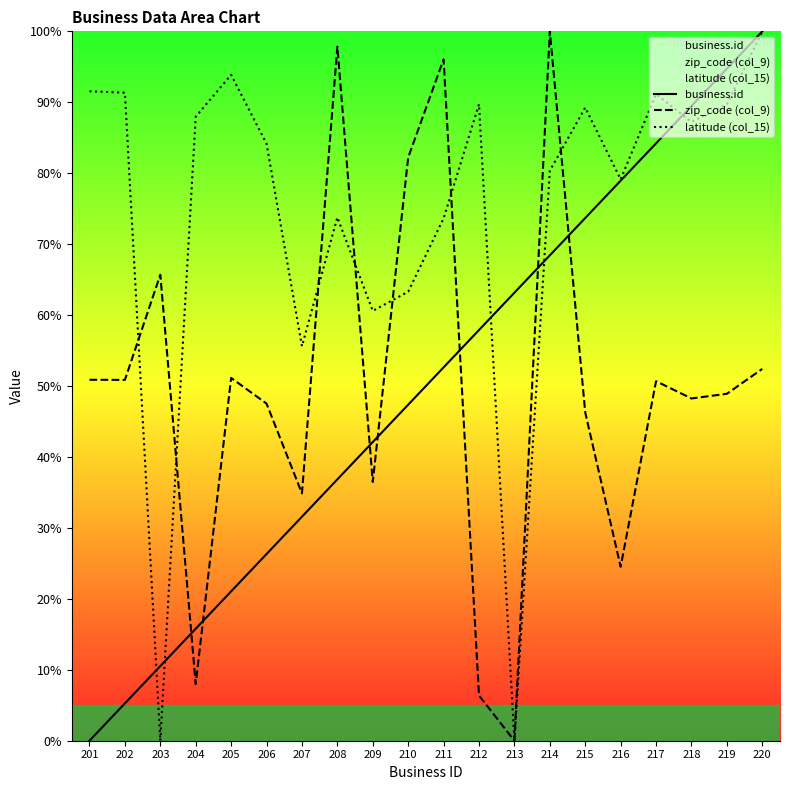

Count the number of data series in this chart.

3